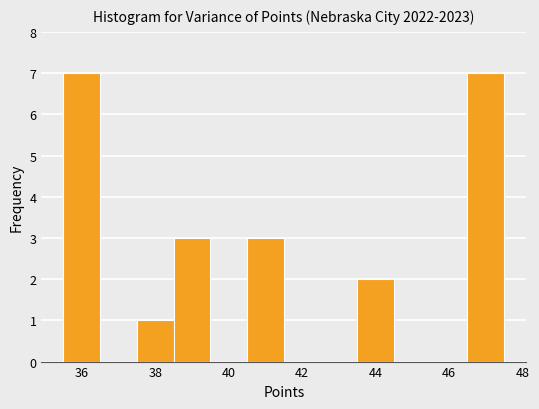

Reading left to right, list every bar in this chart as the range it spans on the x-axis followed by its height. Neither the bar edges nor the heights are printed on the chart, so give them approximately, as read against the axes.

35.5 to 36.5: 7
36.5 to 37.5: 0
37.5 to 38.5: 1
38.5 to 39.5: 3
39.5 to 40.5: 0
40.5 to 41.5: 3
41.5 to 42.5: 0
42.5 to 43.5: 0
43.5 to 44.5: 2
44.5 to 45.5: 0
45.5 to 46.5: 0
46.5 to 47.5: 7